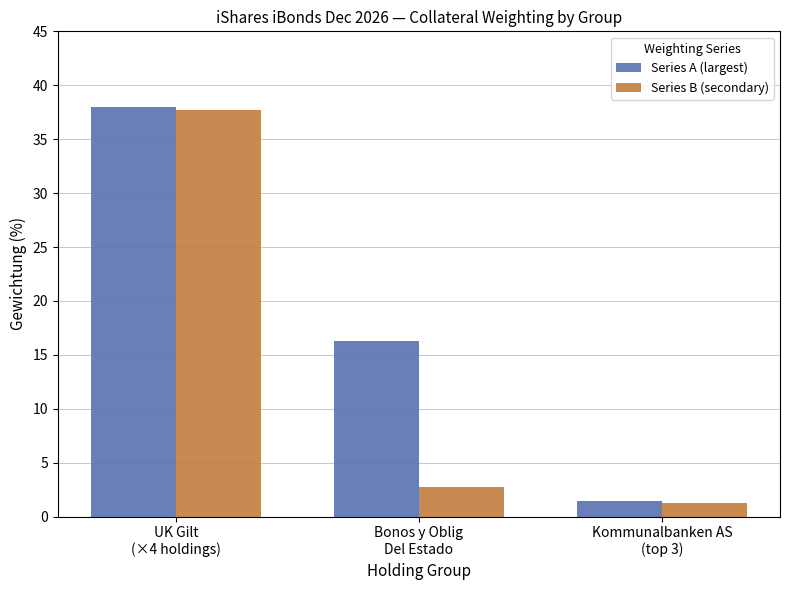

What are all the series names shown in the legend?

Series A (largest), Series B (secondary)